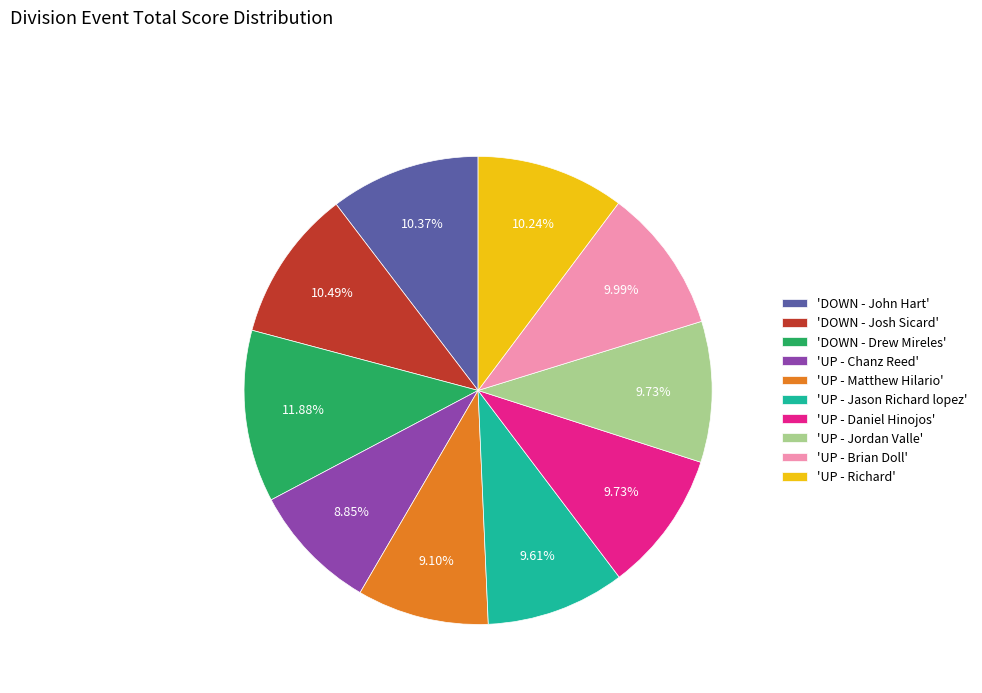

Which slice is the largest?

'DOWN - Drew Mireles'